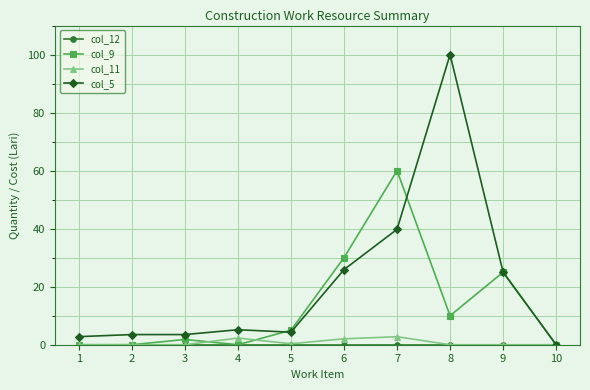

True or false: col_9 has a value of 7.0 at 9.

False